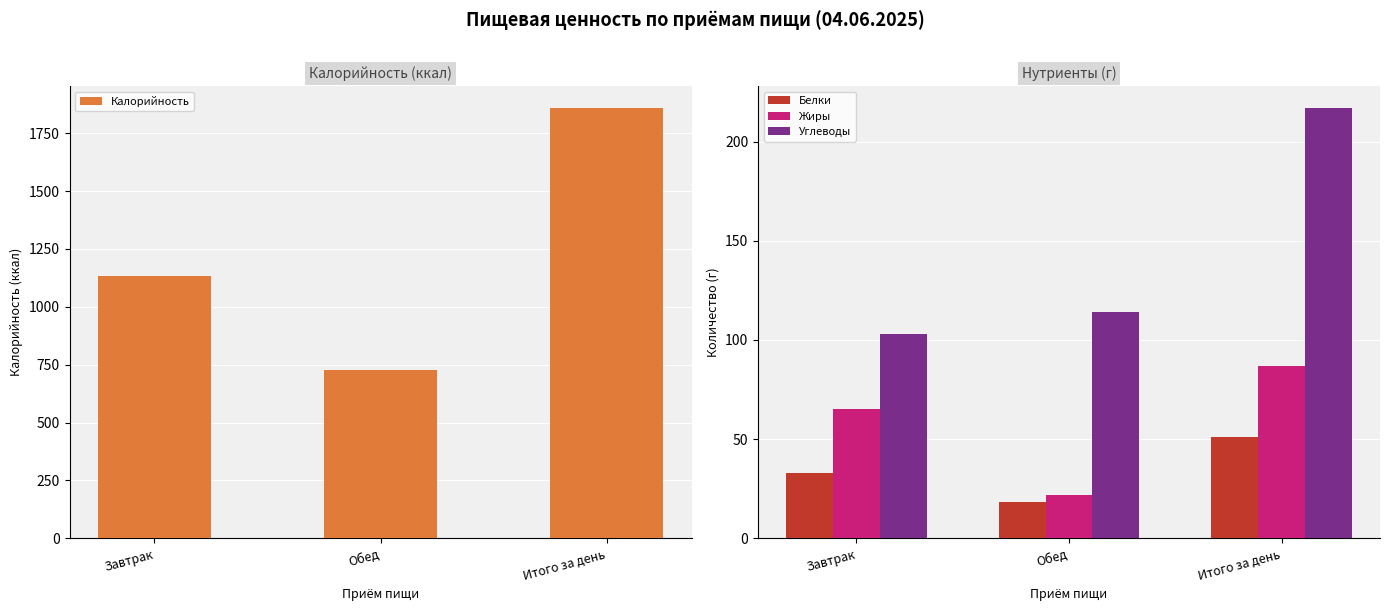

What is the difference between the highest and lowest values at Итого за день?

1809.9